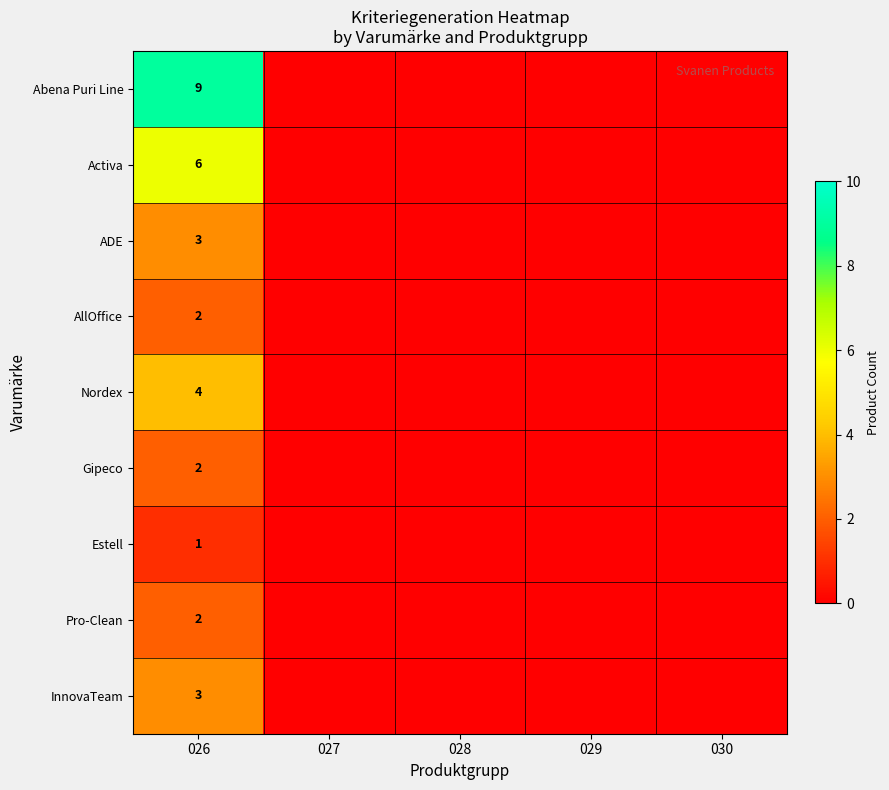

True or false: Estell has a value of 2 at 026.

False